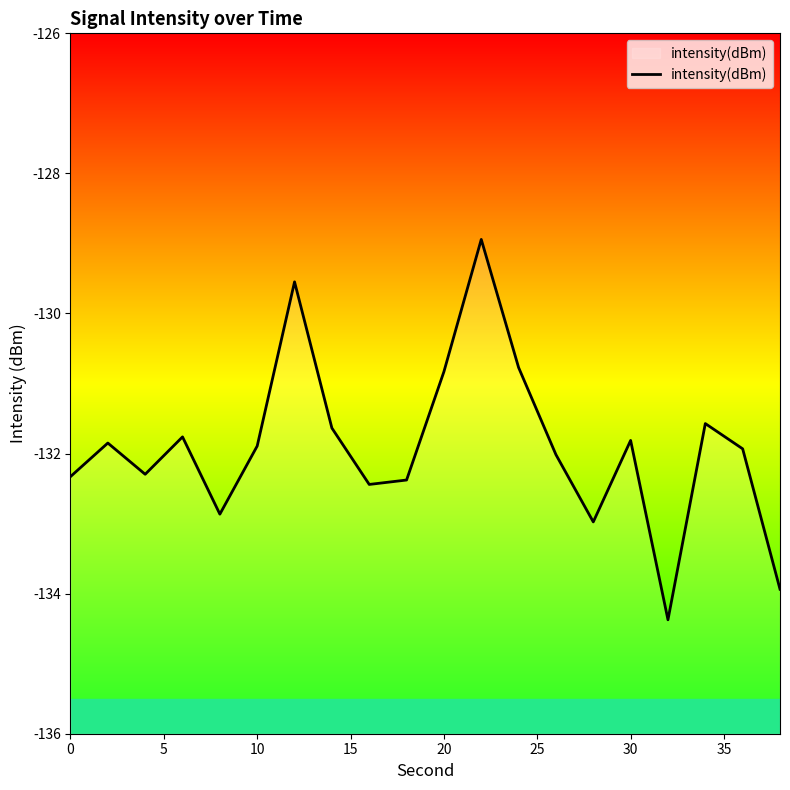

Which has a higher value, 30 or 20?

20